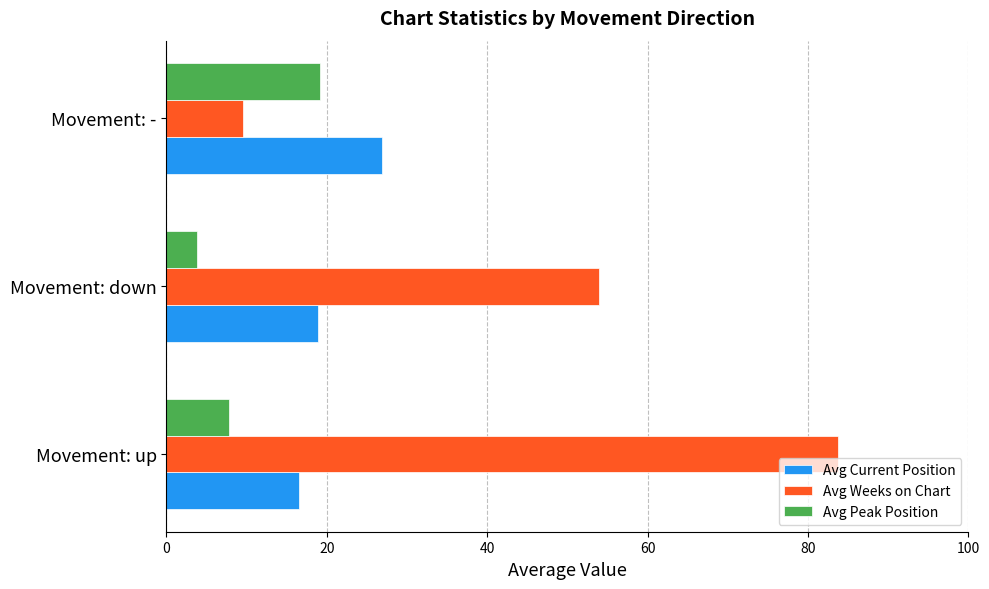

List the series in order of their overall mean, lowest first.

Avg Peak Position, Avg Current Position, Avg Weeks on Chart